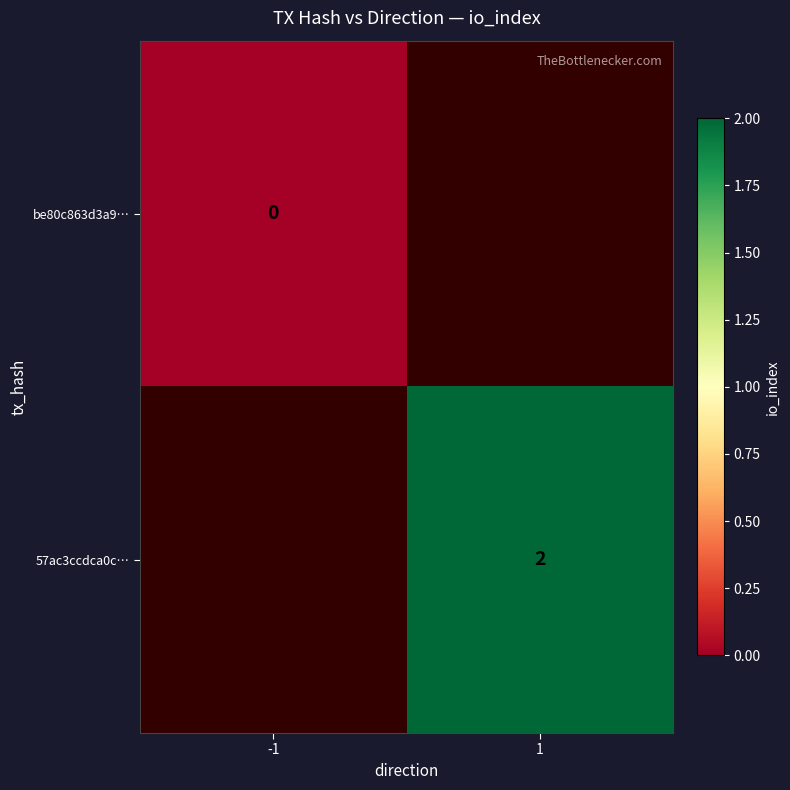

Is it true that 57ac3ccdca0c… equals 3 at 1?

False